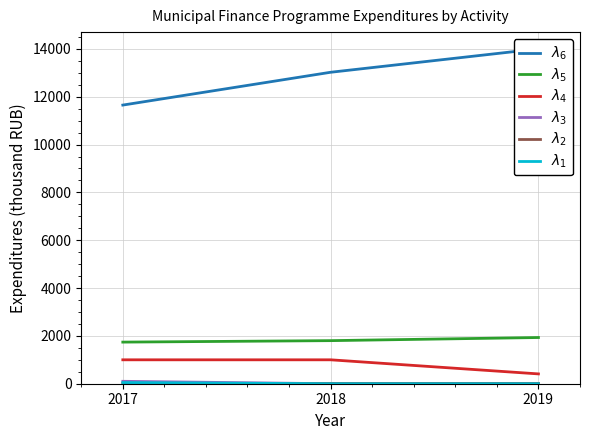

Rank the categories by $\lambda_4$ value from lowest to highest.

2019, 2017, 2018